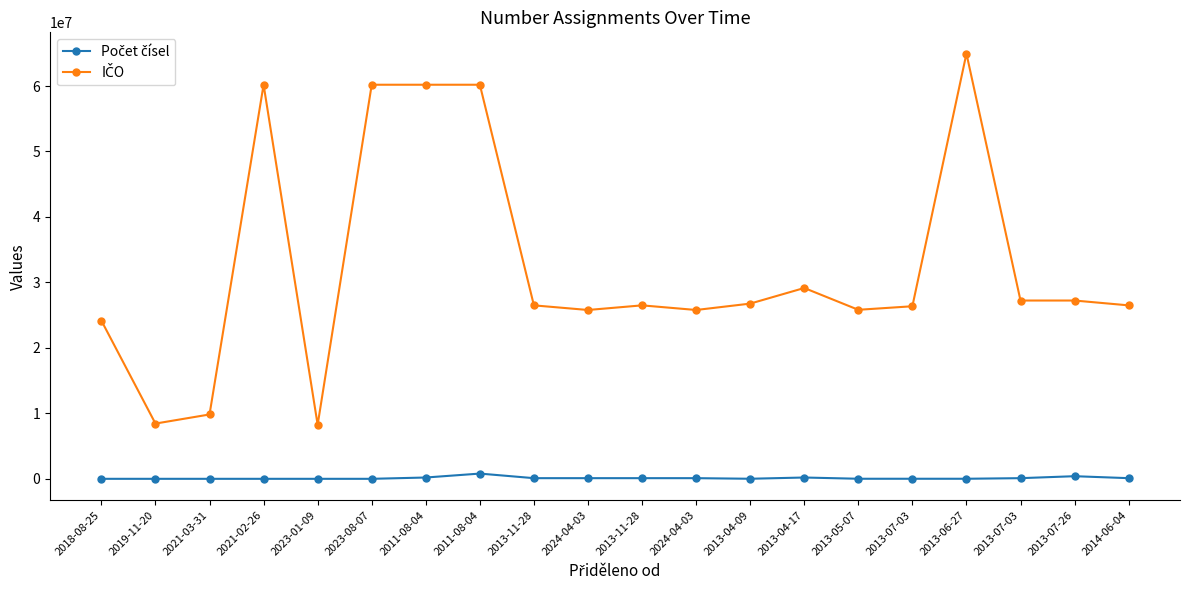

How many distinct data groups are displayed?

2